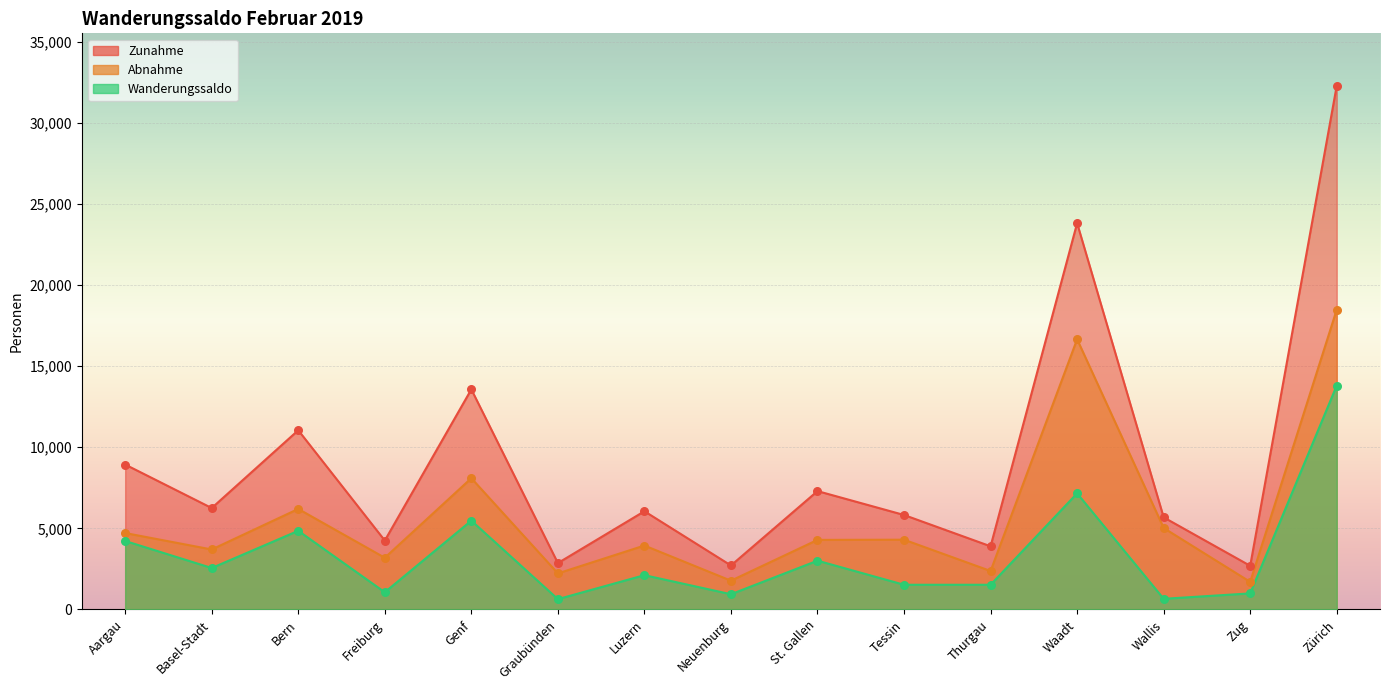

Which series has the largest Y range (max minus min)?

Zunahme